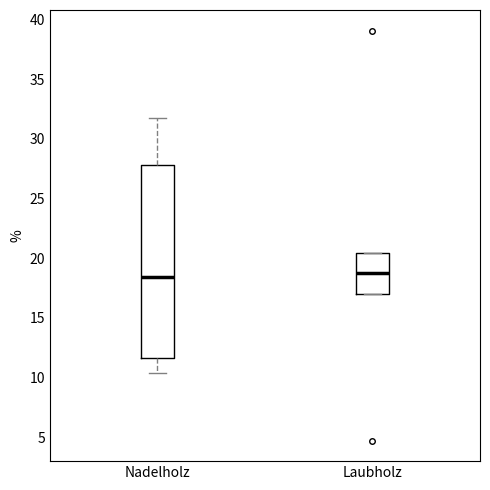

Reading left to right, read every box against the y-axis: the position of its median line, the range the box covers, and the ends of its whiskers. The values are not printed on the chart, so give them approximately, as read against the axis.

Nadelholz: median 18.5, box 11.5 to 28.0, whiskers 10.5 to 32.0
Laubholz: median 19.0, box 17.0 to 20.5, whiskers 17.0 to 20.5